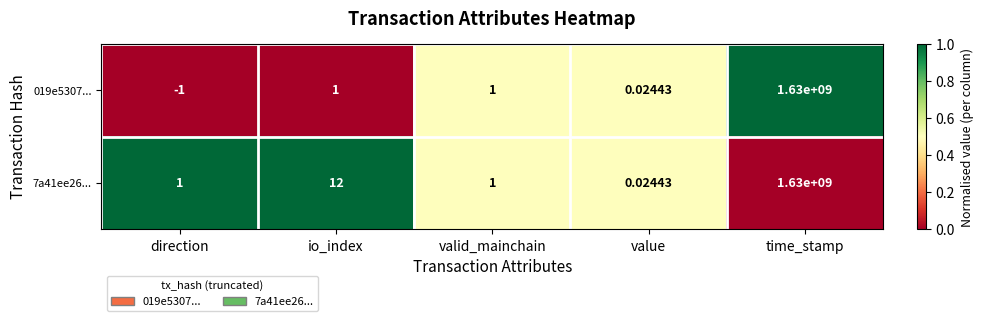

At which category is the sum across all series the highest?

time_stamp